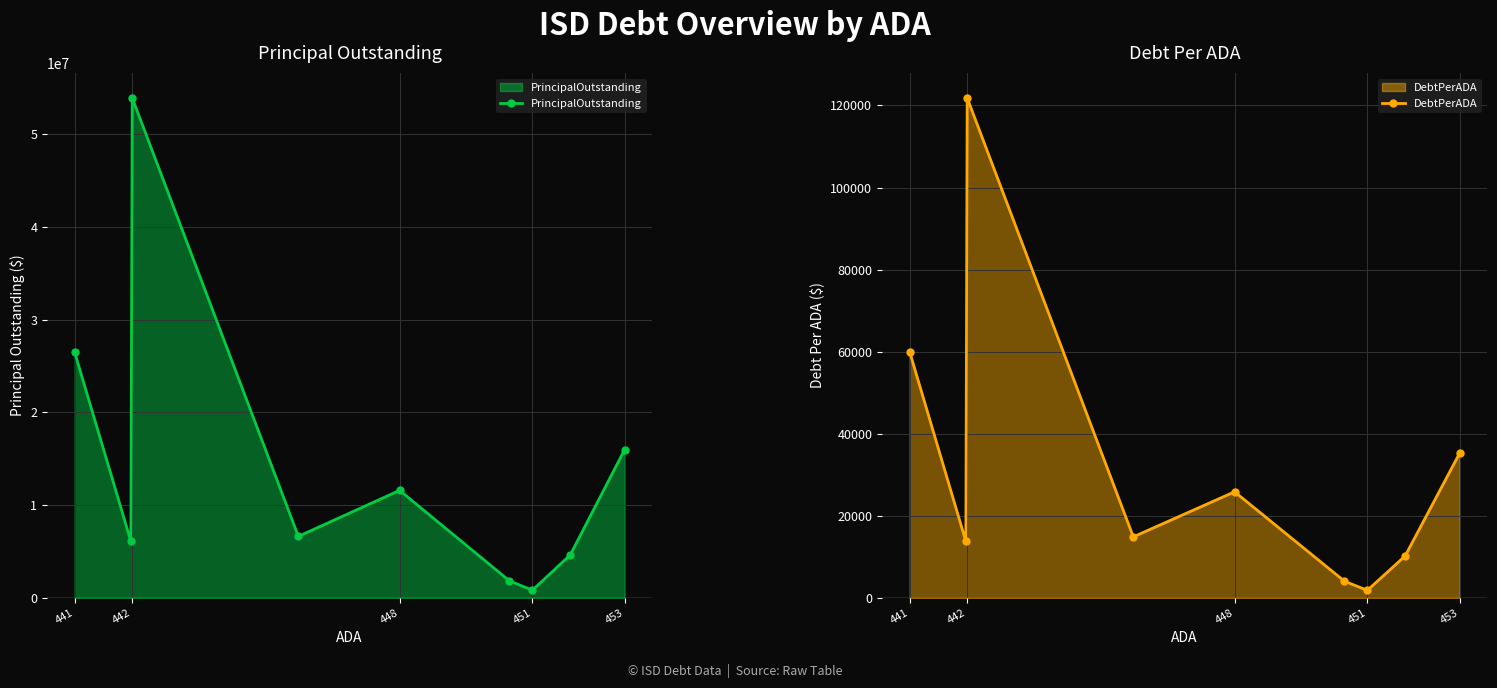

True or false: PrincipalOutstanding and DebtPerADA intersect in this chart.

False